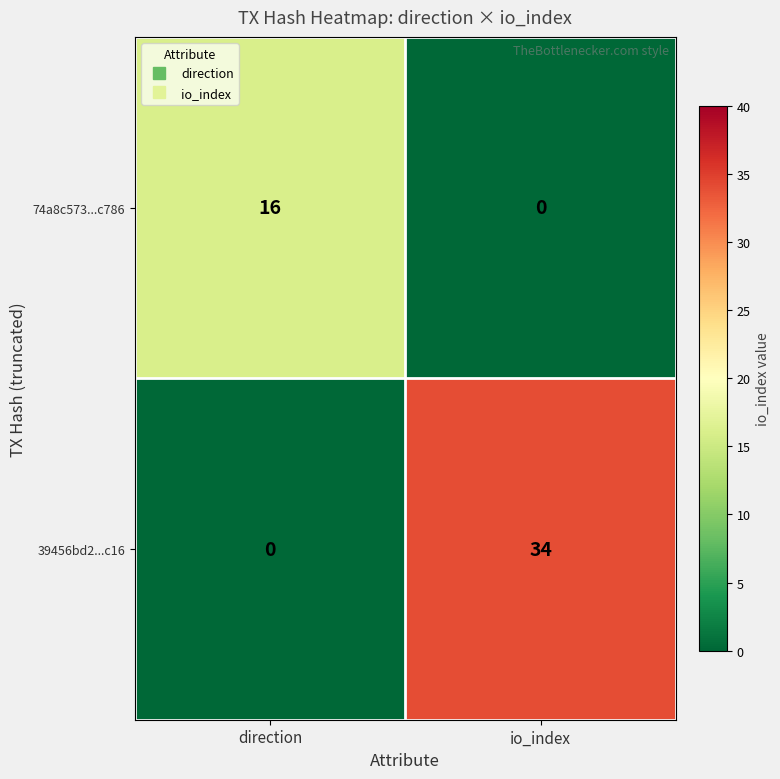

The 39456bd2...c16 series shows 12 at direction. True or false?

False